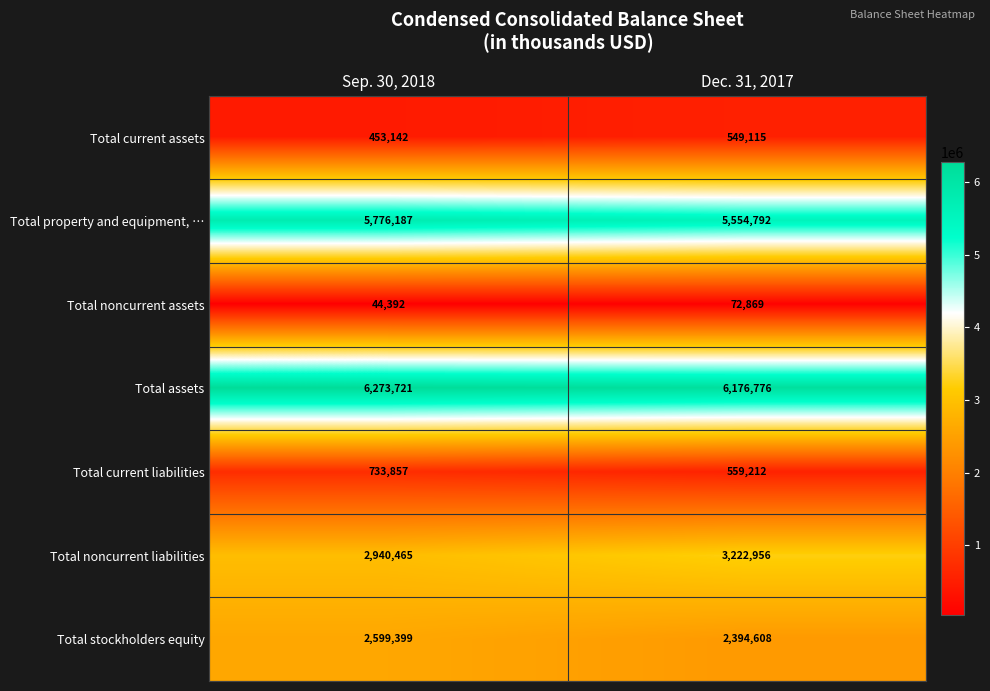

List the series in order of their peak value, highest first.

Total assets, Total property and equipment, …, Total noncurrent liabilities, Total stockholders equity, Total current liabilities, Total current assets, Total noncurrent assets